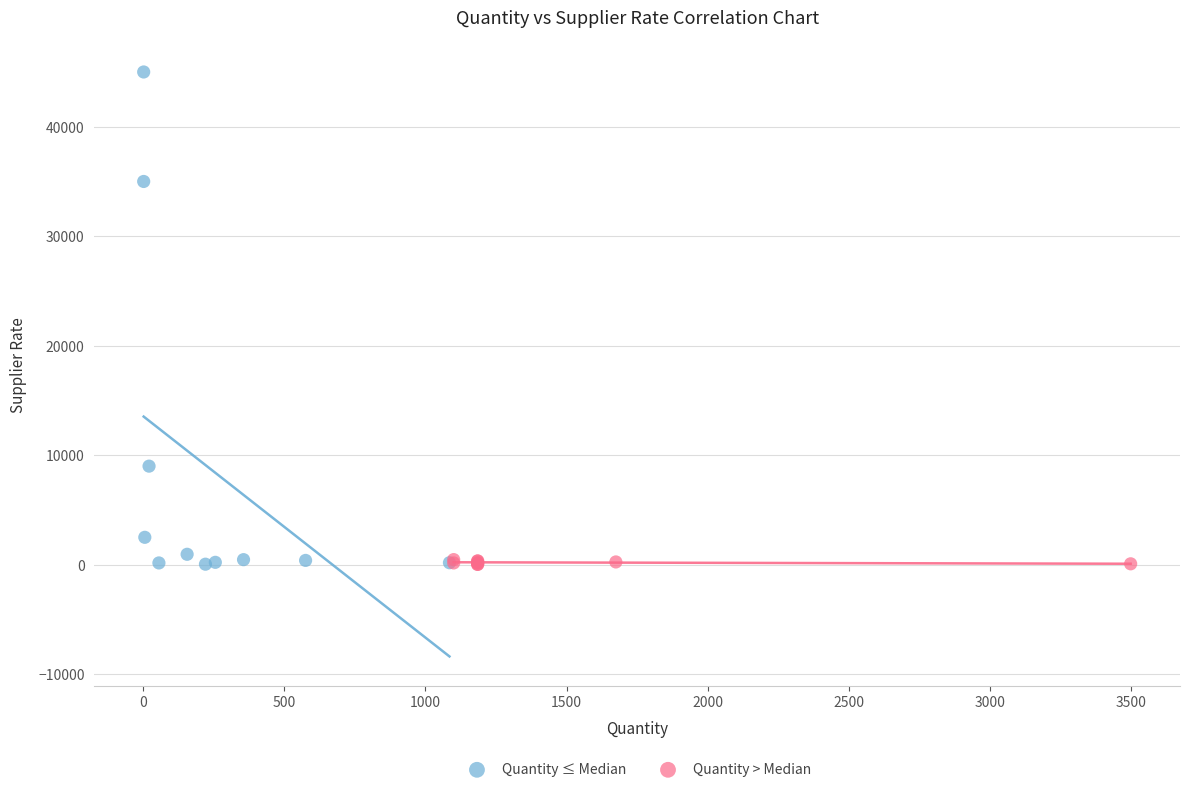

Which series has the widest spread of Y values?

Quantity ≤ Median